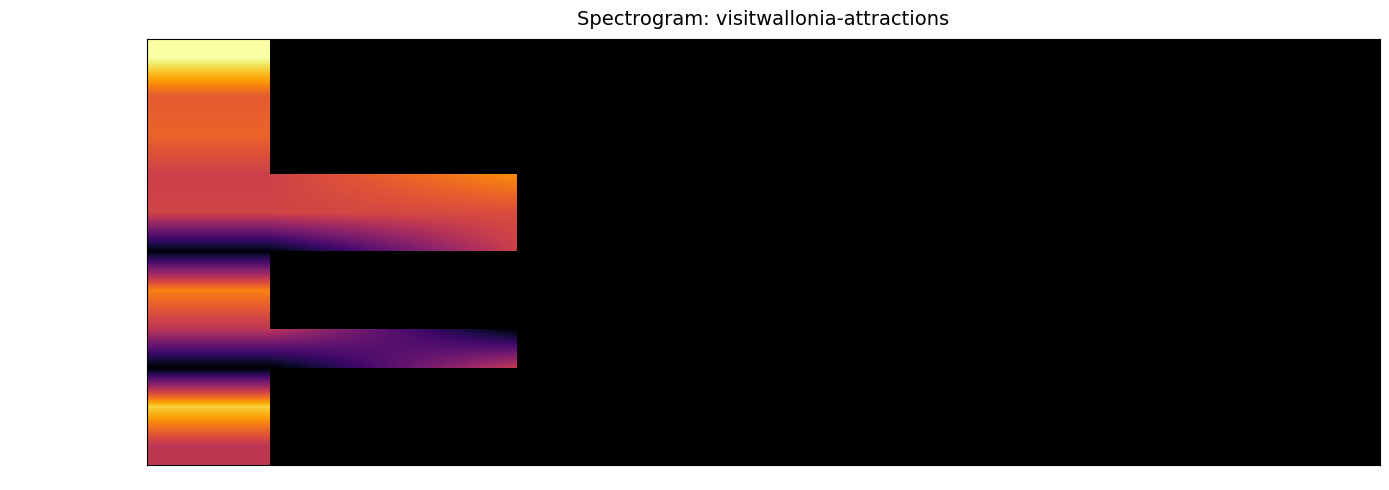

Is the value of Wassersport/Segeln at Entry 2 greater than the value of Fluss-Tourismus at Entry 2?

No